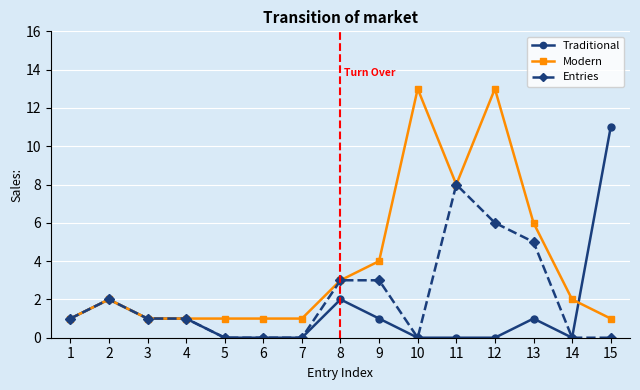

Which series changed the most between 7 and 8?

Entries